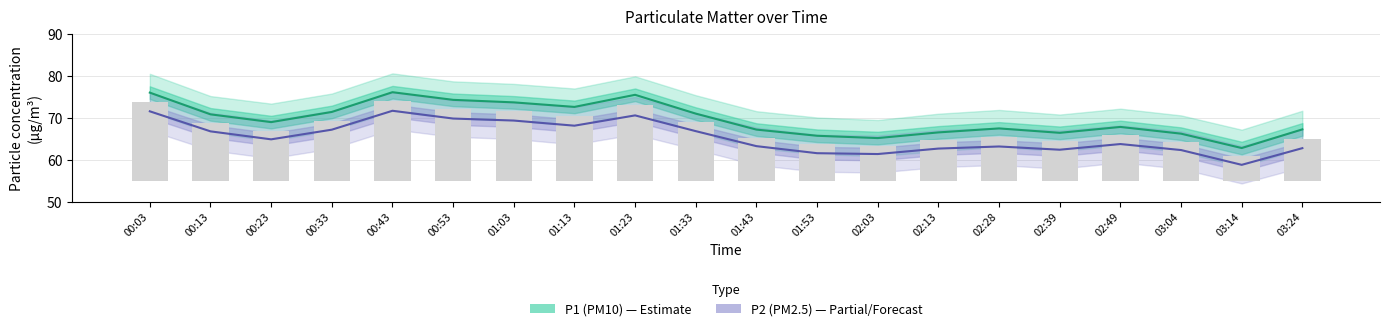

What position from the right is 03:14?

2